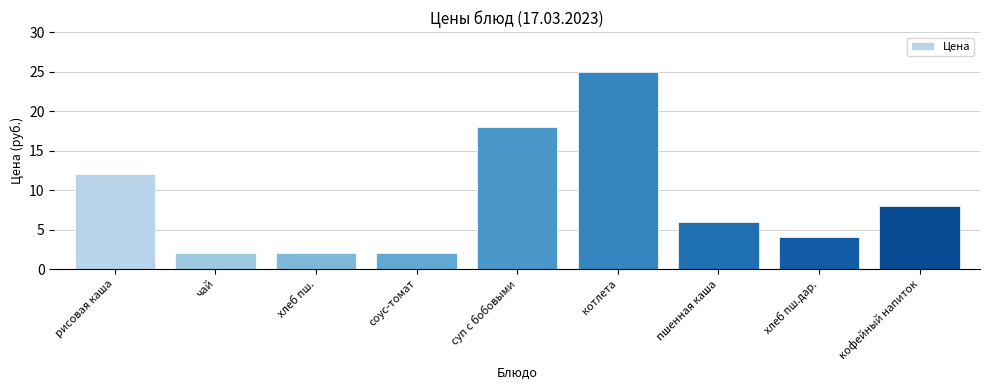

What is the approximate value at суп с бобовыми, to the nearest 10?

20